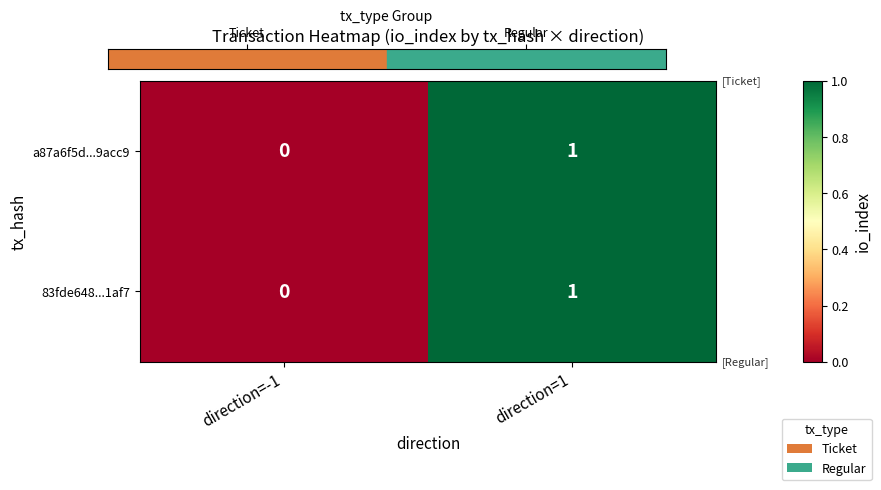

At which label does a87a6f5d...9acc9 reach its peak?

direction=1